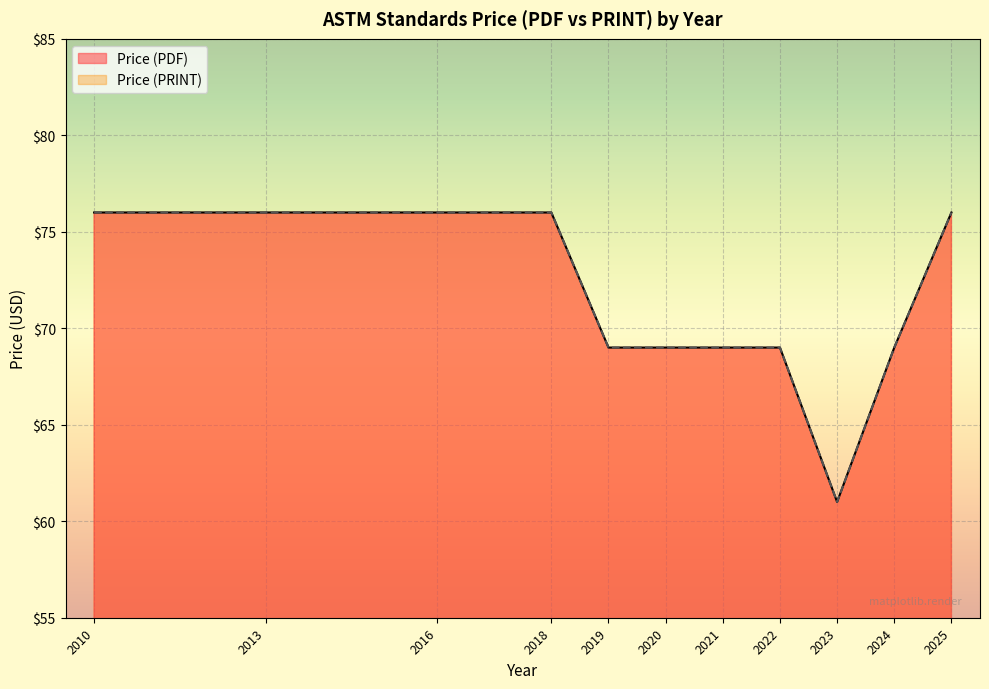

At which label does Price (PRINT) reach its peak?

2010